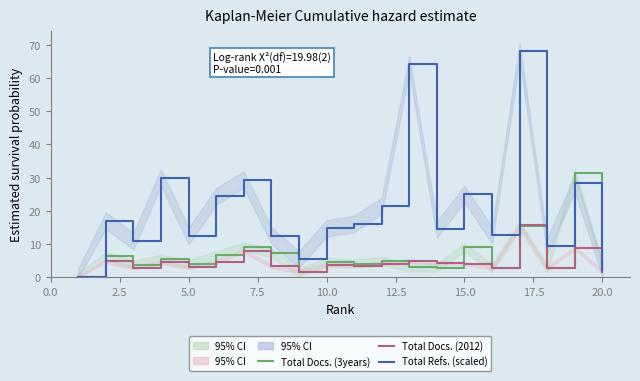

Which series has the largest total across all categories?

Total Refs. (scaled)